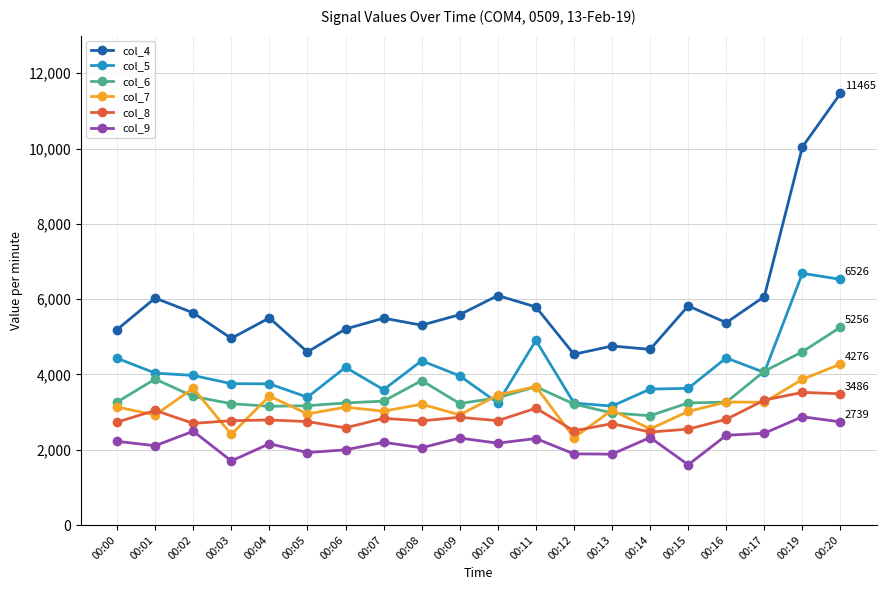

How many data points in col_7 are less than 3135?

10